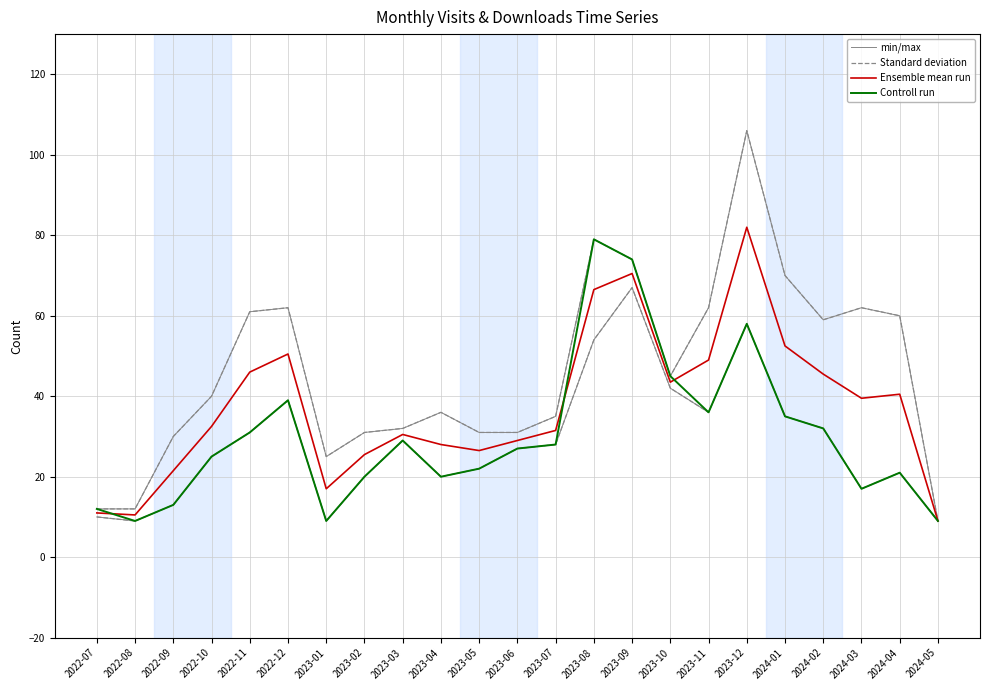

List the series in order of their peak value, highest first.

min/max, Standard deviation, Ensemble mean run, Controll run